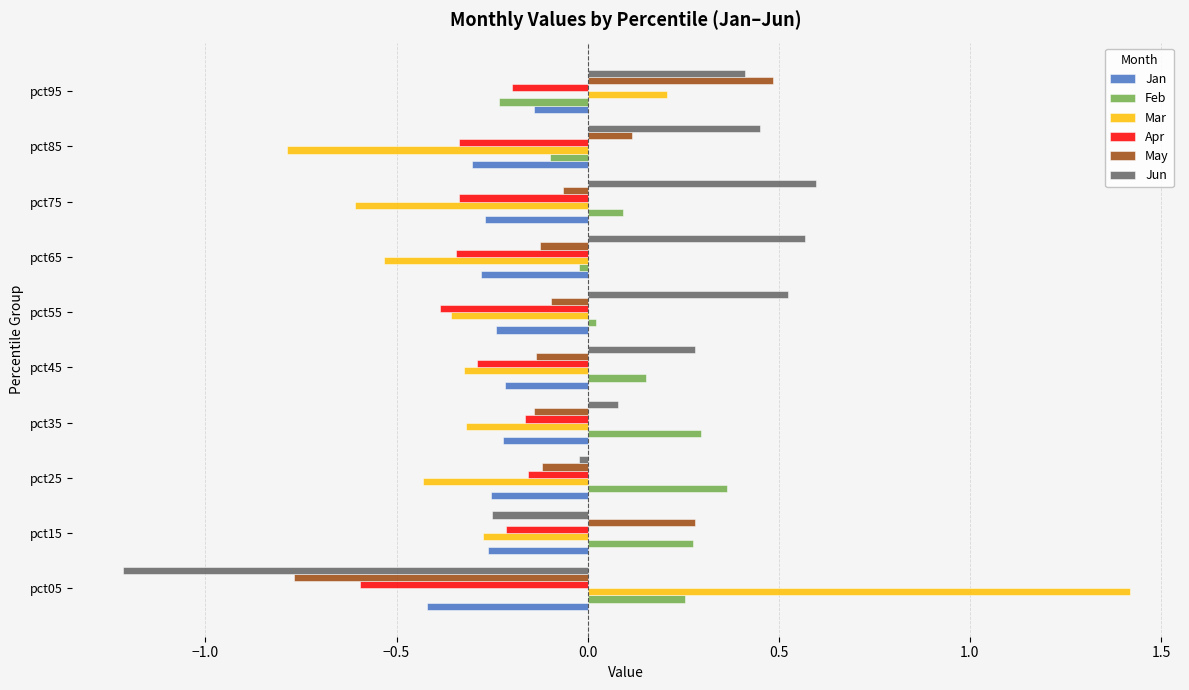

The May series shows -0.1 at pct55. True or false?

True